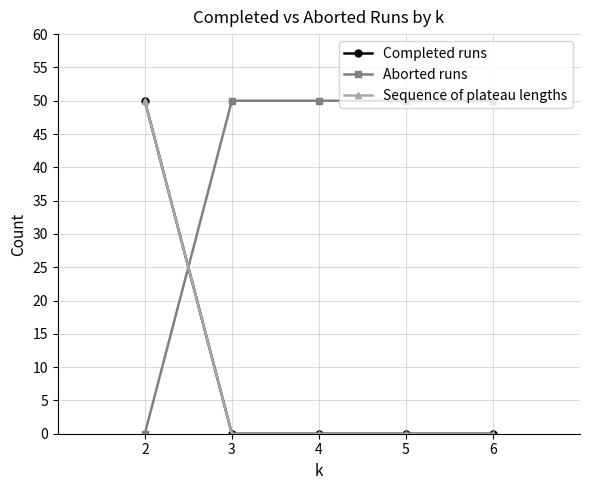

Is this an area chart (filled region under the line)?

No